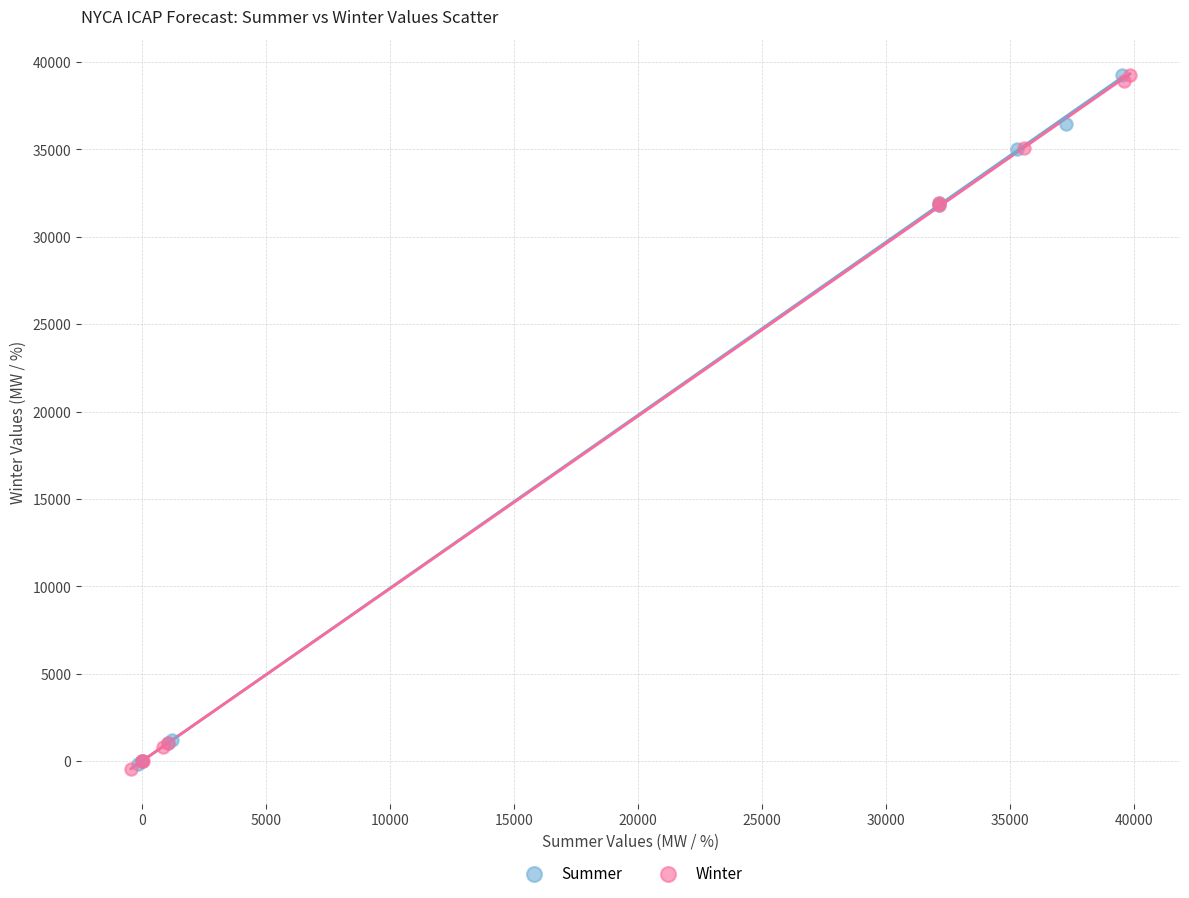

Which series has the largest Y range (max minus min)?

Winter